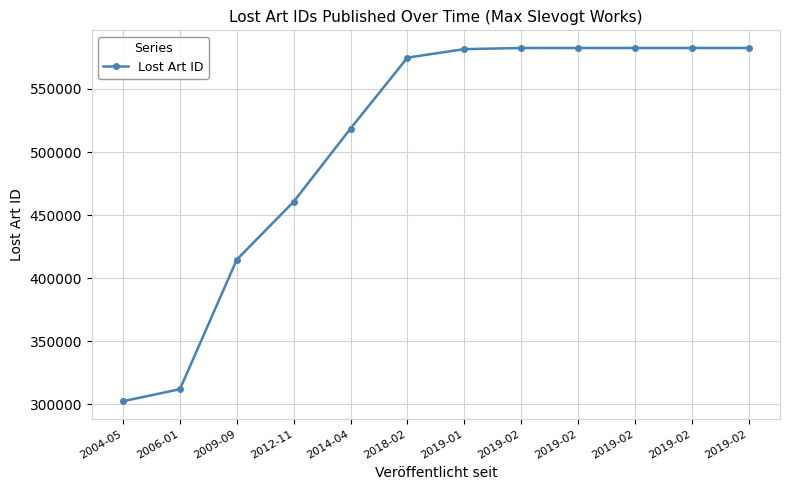

Where is the data nearest to the value 442457?

2012-11